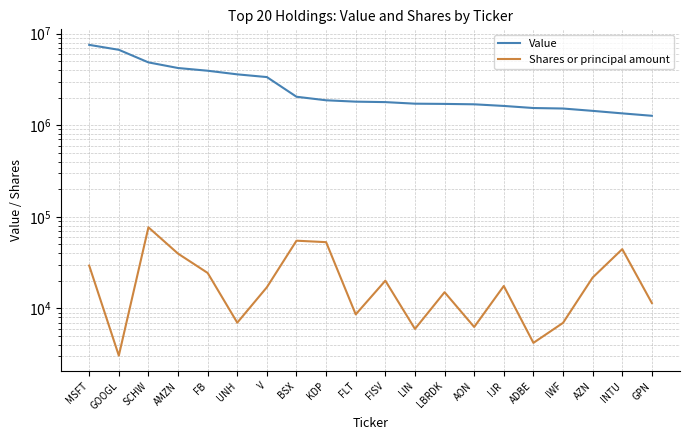

At BSX, list the series in order from largest to smallest.

Value, Shares or principal amount